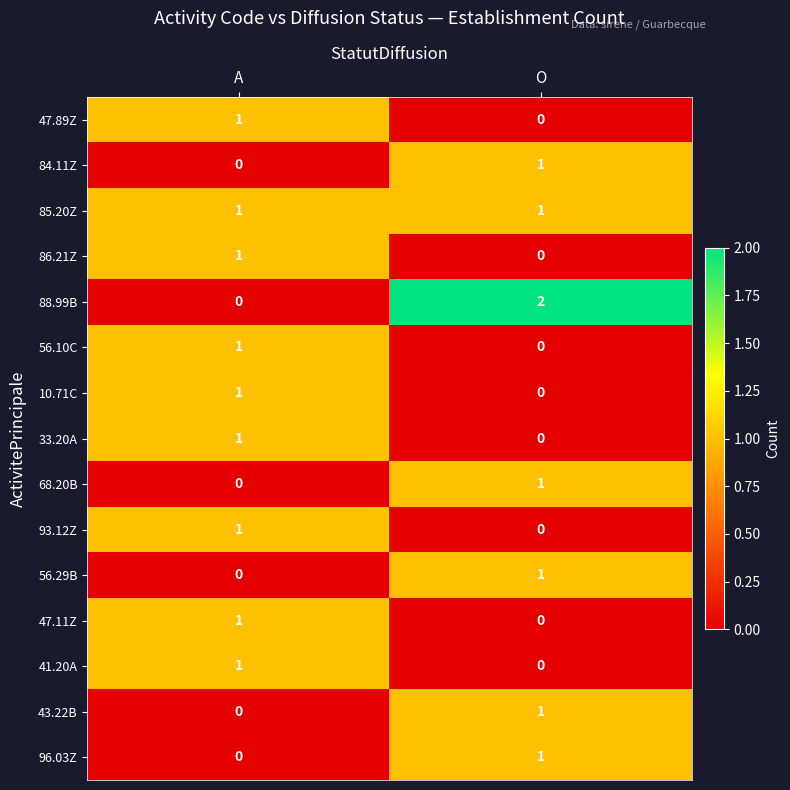

At which category does the chart reach its peak across all series?

O